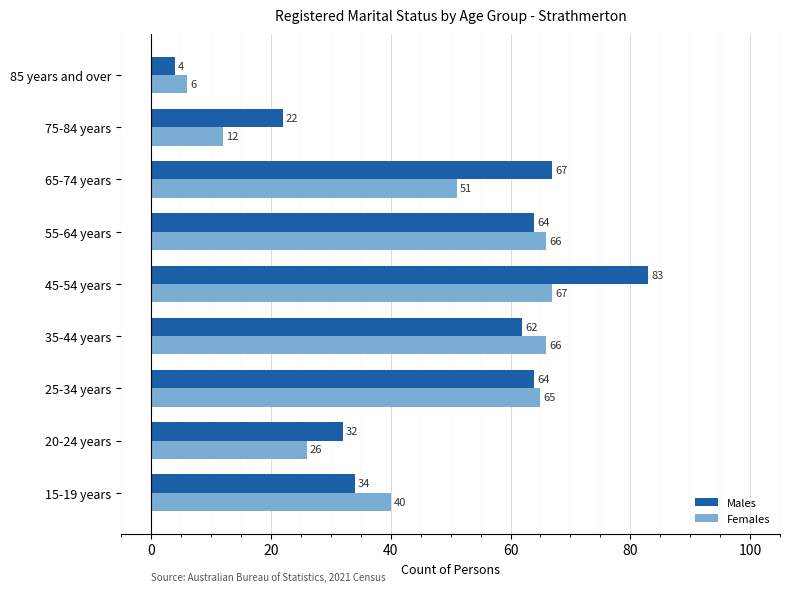

At which category does the chart reach its peak across all series?

45-54 years